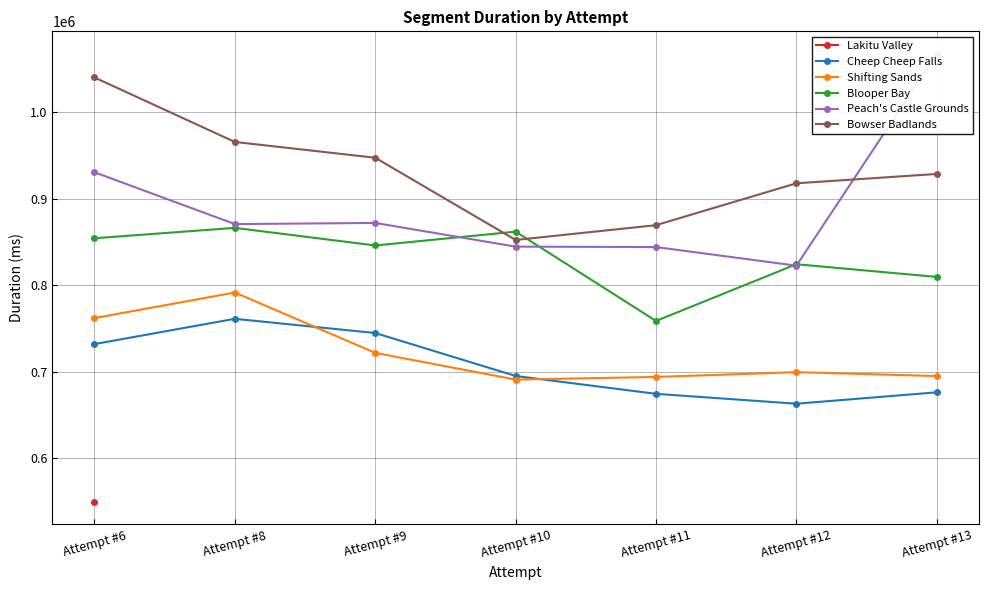

The Cheep Cheep Falls series shows 731846 at Attempt #6. True or false?

True